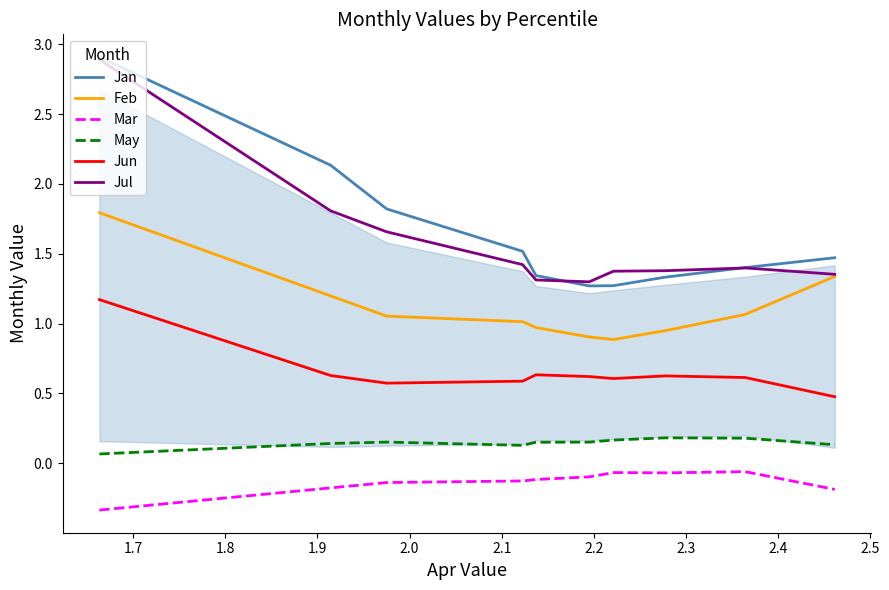

Which series has the largest total across all categories?

Jan